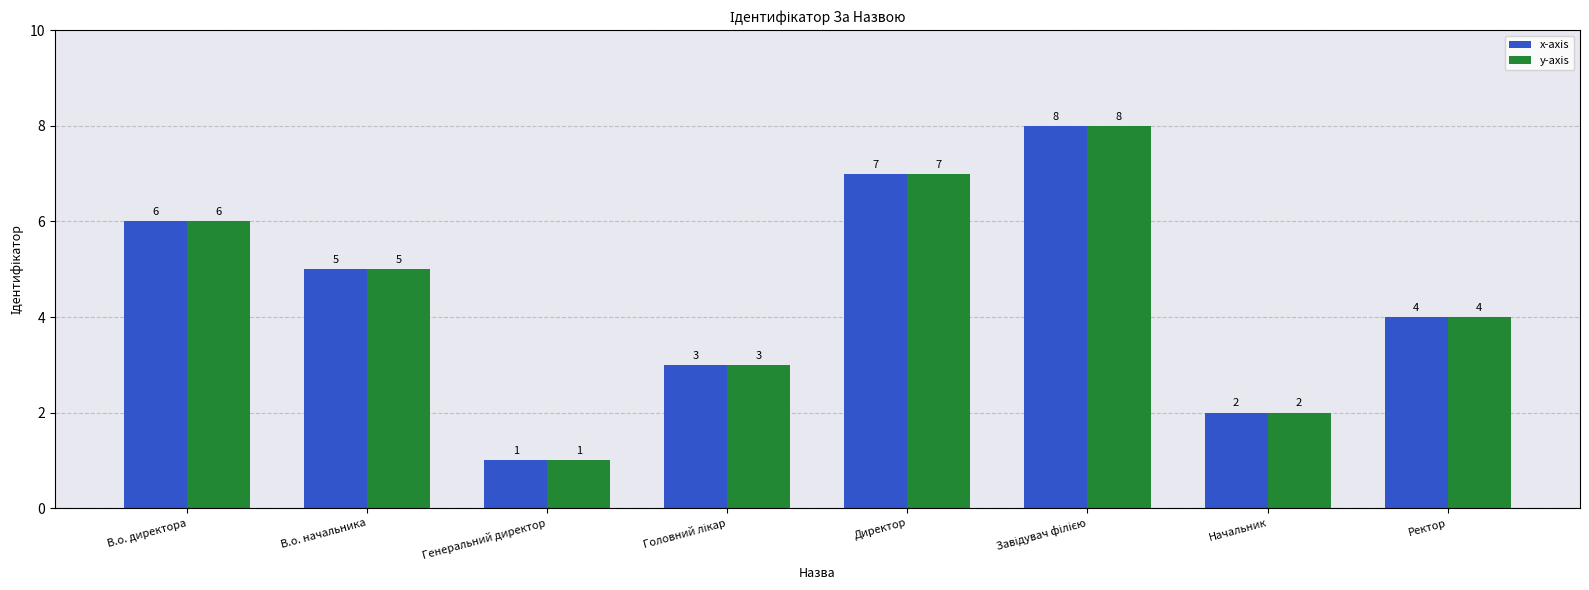

How many values in the y-axis series are below 5?

4